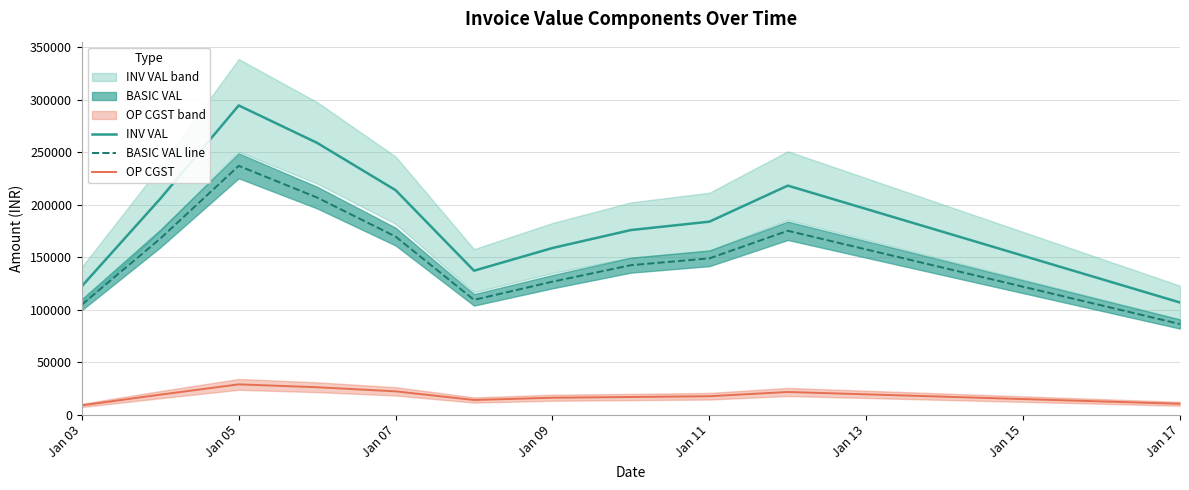

How many categories are shown in the chart?

11